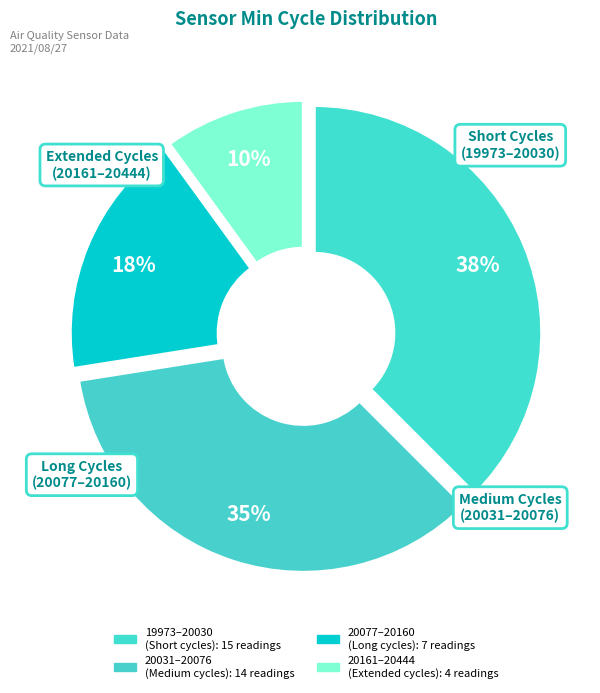

How many slices are in this pie chart?

4